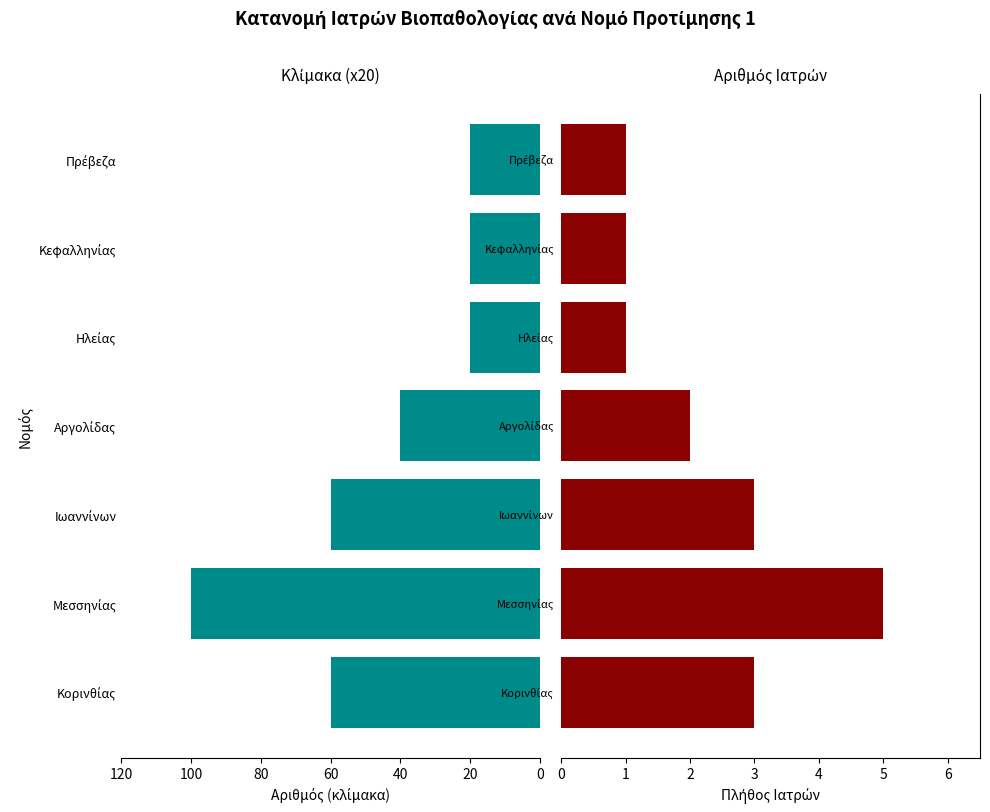

Does the chart contain stacked bars?

No